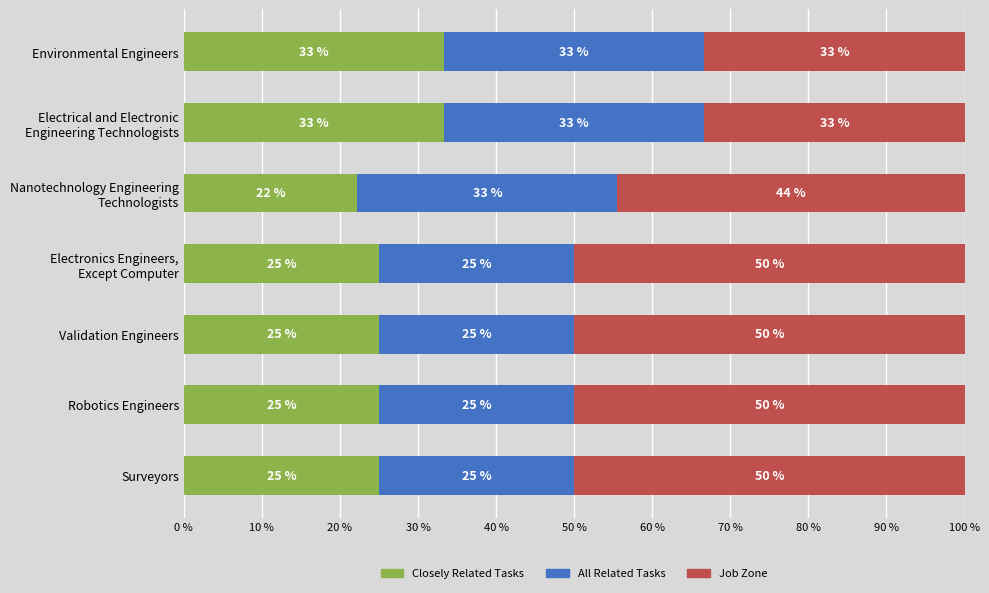

What is the average value of the Closely Related Tasks series?

27.0